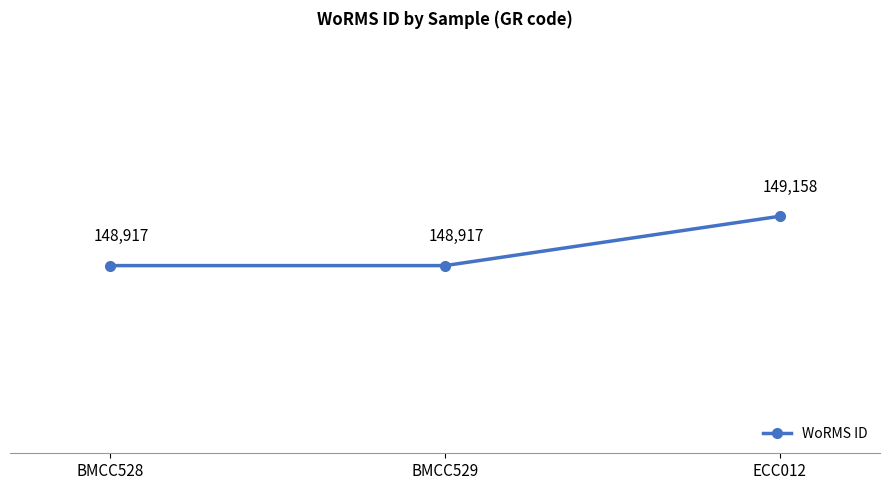

What is the average value?

148997